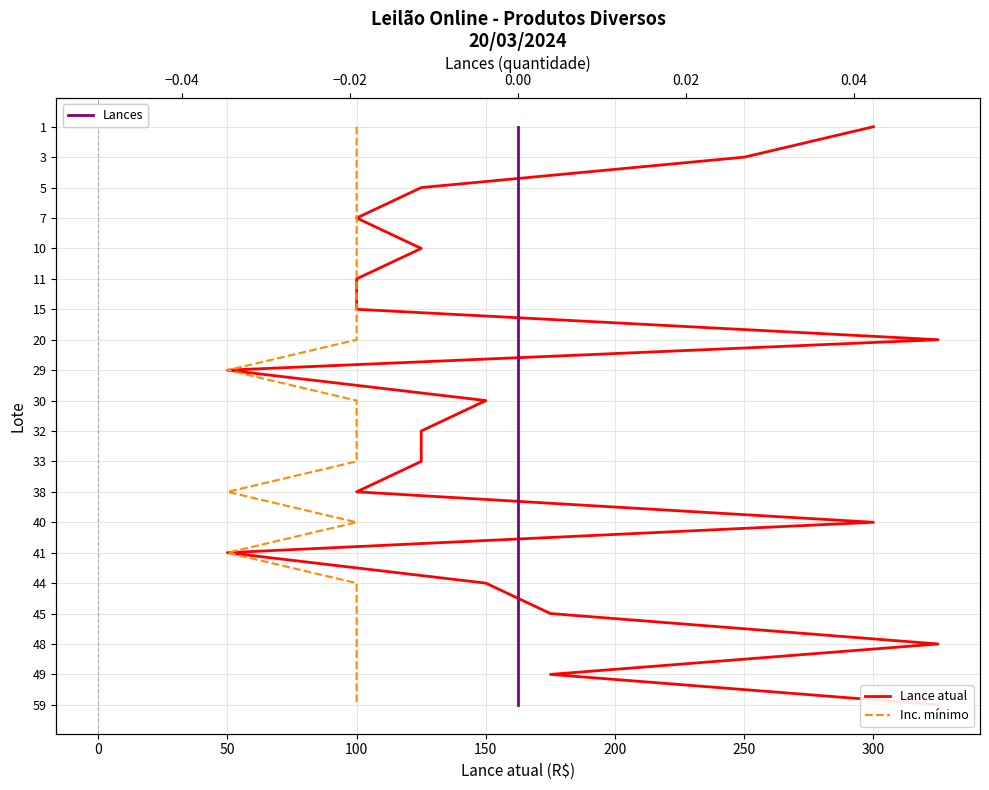

True or false: Lance atual has more than 2 points higher than both neighbors.

False